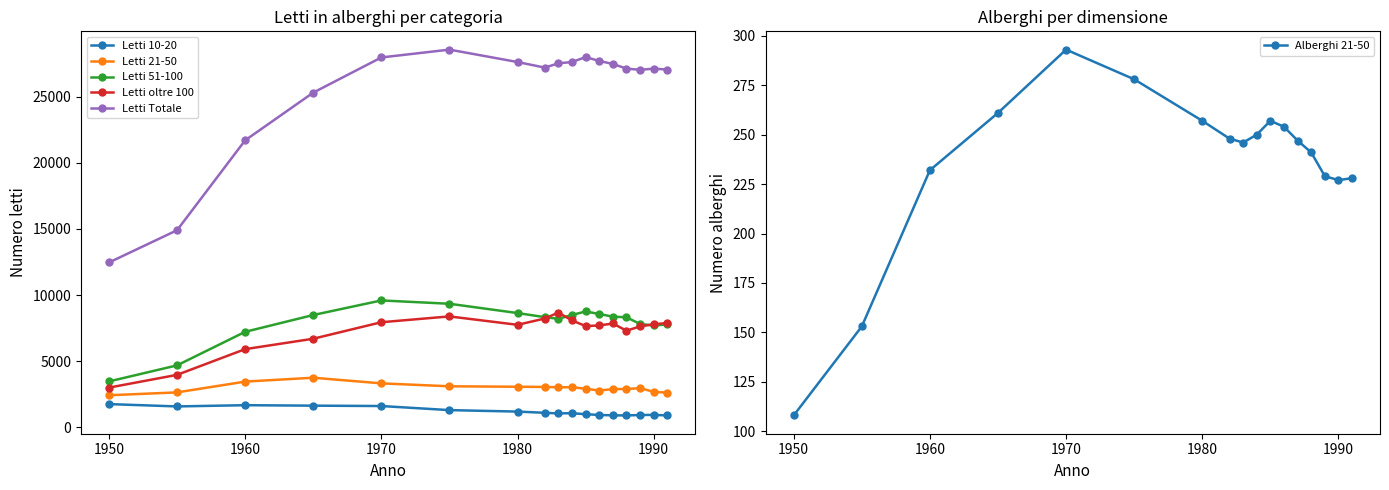

Rank the series by their maximum value, from highest to lowest.

Letti Totale, Letti 51-100, Letti oltre 100, Letti 21-50, Letti 10-20, Alberghi 21-50